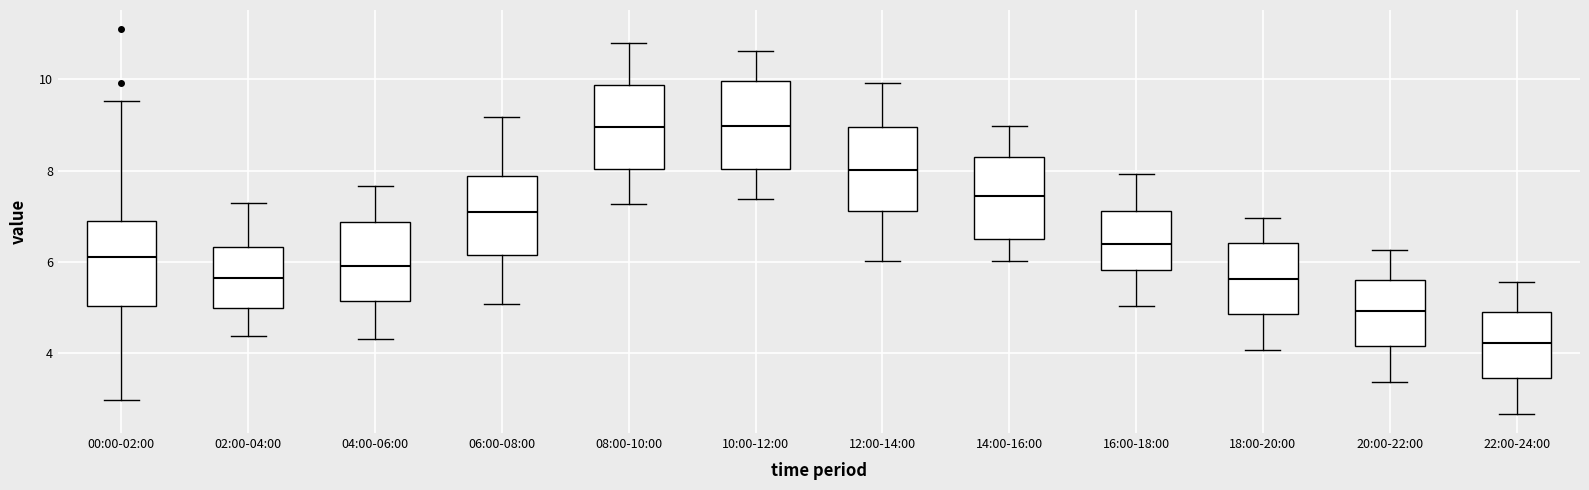

Reading left to right, transcribe this box plot: for each box, give where its median line is, the range the box spans, and where its two whiskers end, as read against the y-axis. The values are not printed on the chart, so give them approximately, as read against the axis.

00:00-02:00: median 6.2, box 5.0 to 7.0, whiskers 3.0 to 9.6
02:00-04:00: median 5.6, box 5.0 to 6.4, whiskers 4.4 to 7.4
04:00-06:00: median 6.0, box 5.2 to 6.8, whiskers 4.4 to 7.6
06:00-08:00: median 7.2, box 6.2 to 7.8, whiskers 5.0 to 9.2
08:00-10:00: median 9.0, box 8.0 to 9.8, whiskers 7.2 to 10.8
10:00-12:00: median 9.0, box 8.0 to 10.0, whiskers 7.4 to 10.6
12:00-14:00: median 8.0, box 7.2 to 9.0, whiskers 6.0 to 10.0
14:00-16:00: median 7.4, box 6.6 to 8.2, whiskers 6.0 to 9.0
16:00-18:00: median 6.4, box 5.8 to 7.2, whiskers 5.0 to 8.0
18:00-20:00: median 5.6, box 4.8 to 6.4, whiskers 4.0 to 7.0
20:00-22:00: median 5.0, box 4.2 to 5.6, whiskers 3.4 to 6.2
22:00-24:00: median 4.2, box 3.4 to 5.0, whiskers 2.6 to 5.6